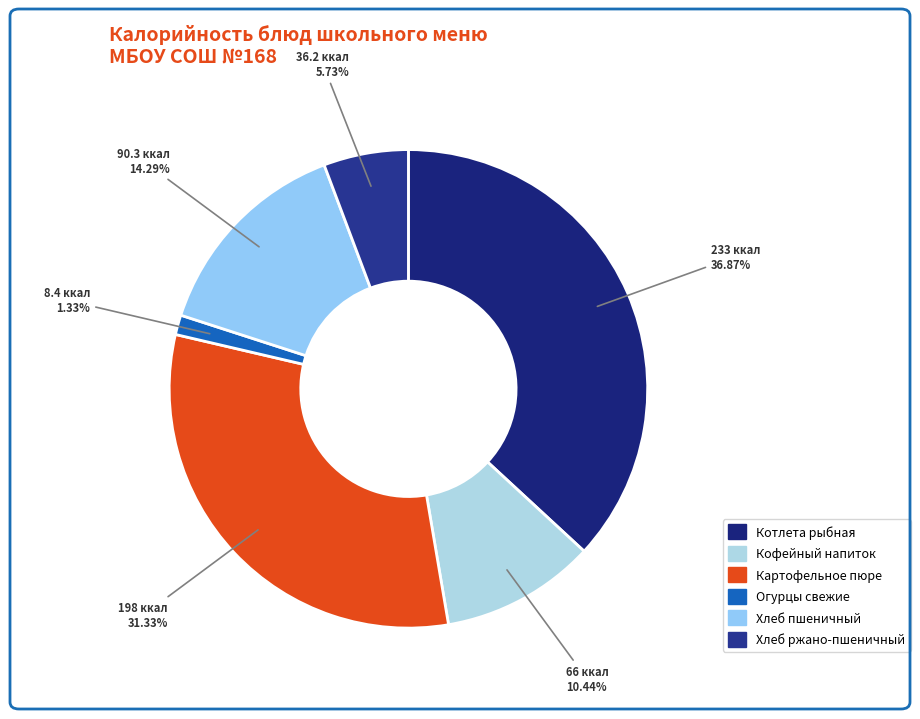

Rank the categories by value from highest to lowest.

Котлета рыбная, Картофельное пюре, Хлеб пшеничный, Кофейный напиток, Хлеб ржано-пшеничный, Огурцы свежие